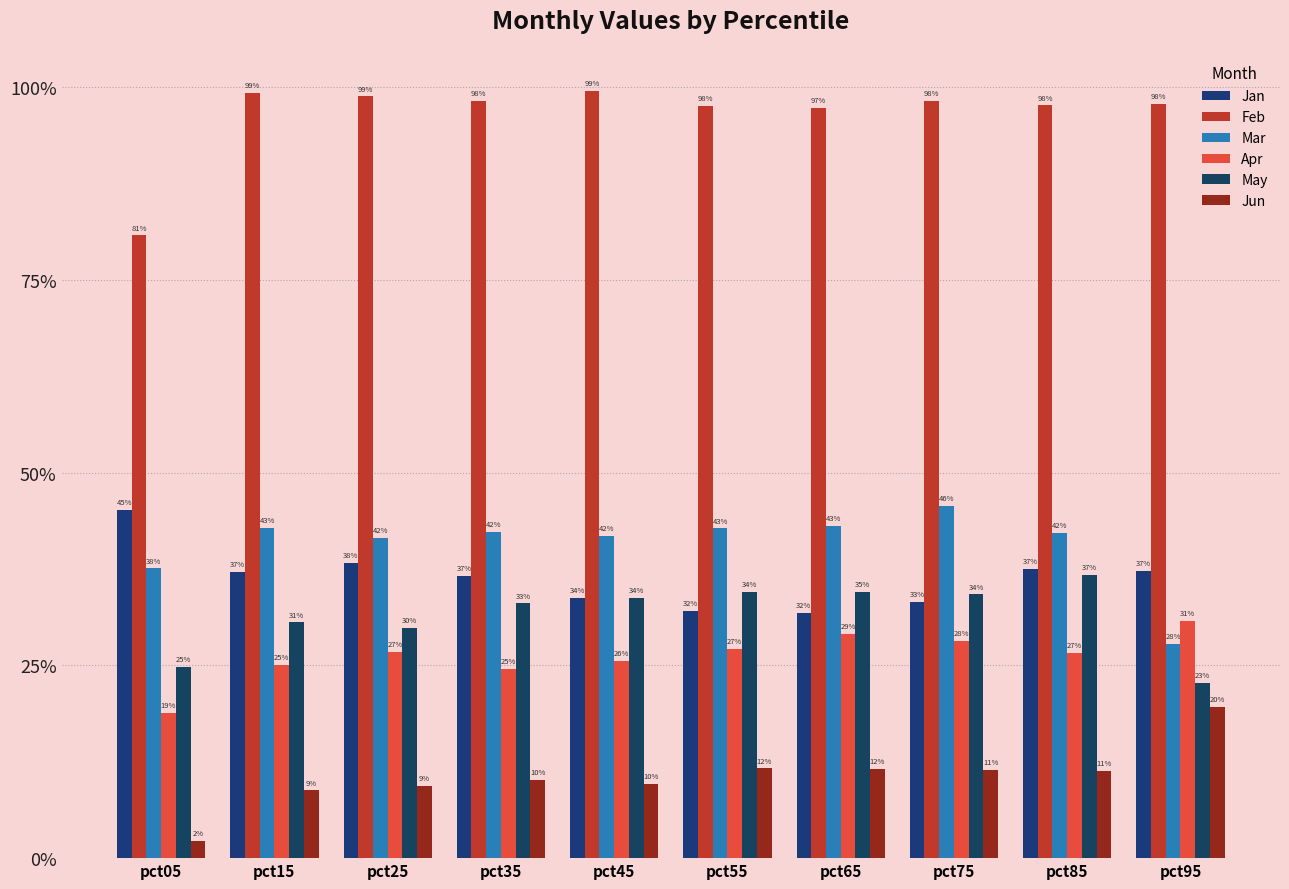

Is the value of Feb at pct15 greater than the value of Jan at pct55?

Yes